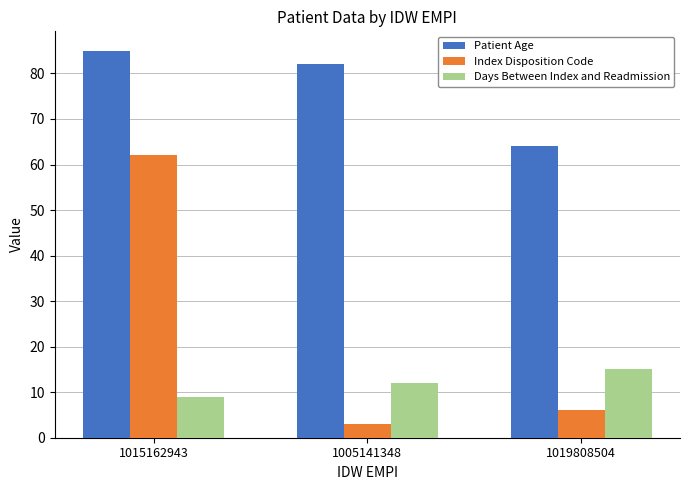

Is it true that Patient Age equals 82 at 1005141348?

True